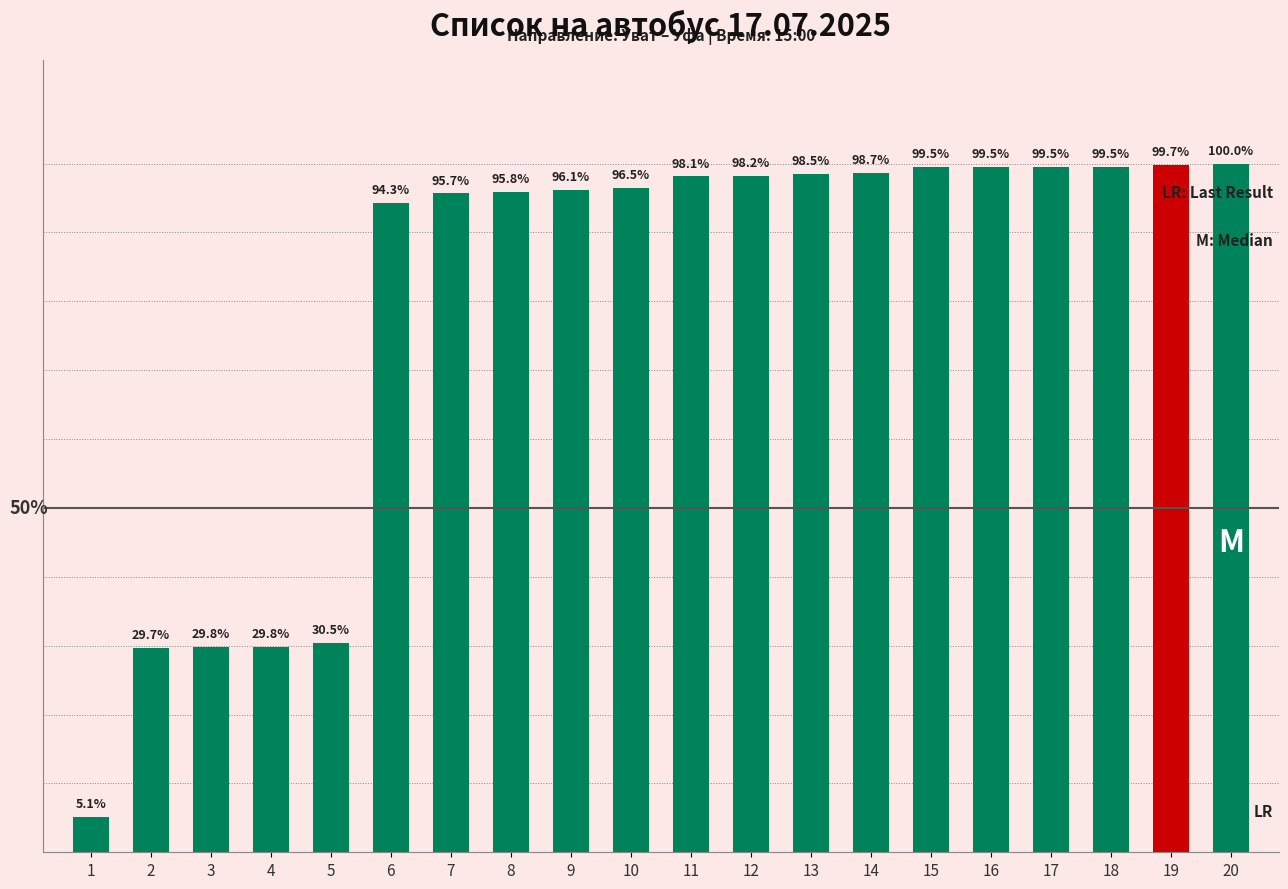

Does the chart contain any negative values?

No